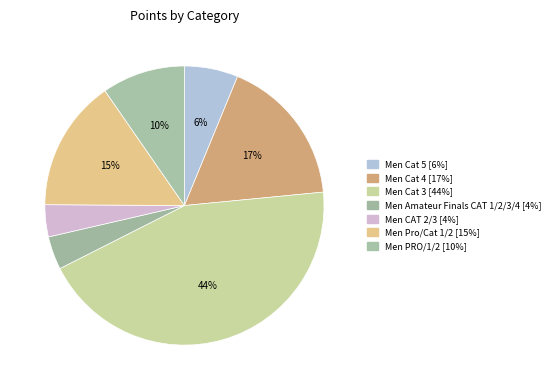

To the nearest percent, what is the difference between the largest and smallest slice percentages?

40%